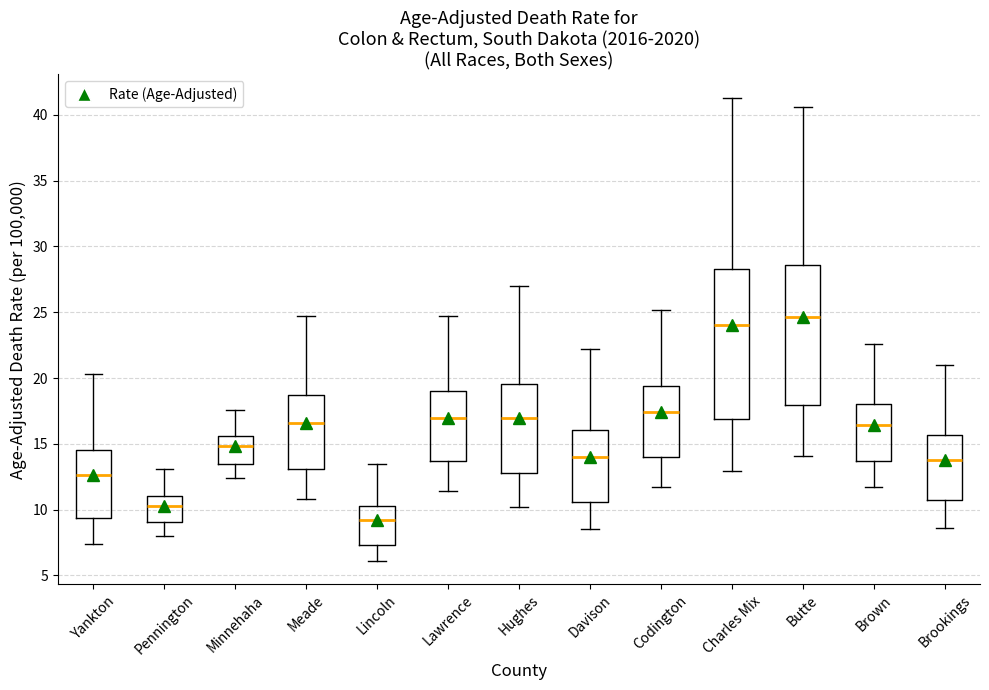

Comparing the boxes themselves (not the whiskers), which one is the tallest?

Charles Mix